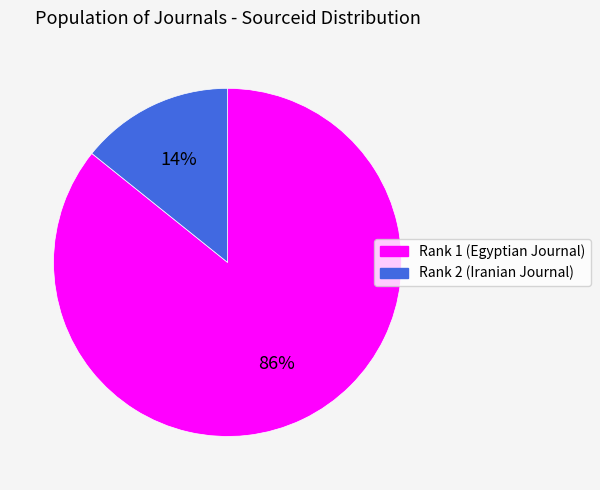

How many slices are in this pie chart?

2